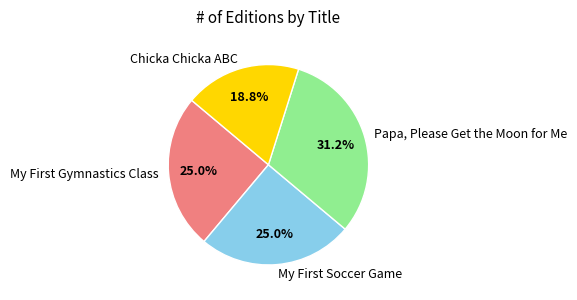

To the nearest percent, what percentage of the pie is Papa, Please Get the Moon for Me?

31%